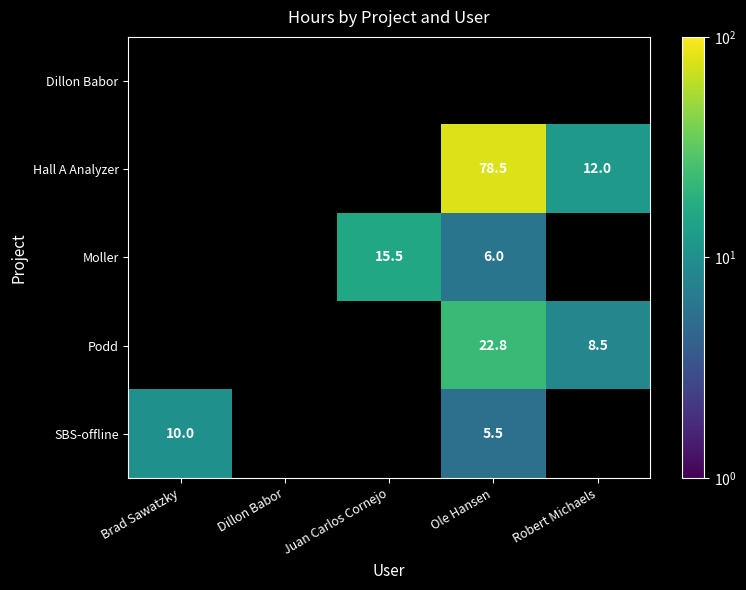

The value of SBS-offline at Ole Hansen is 5.5. True or false?

True